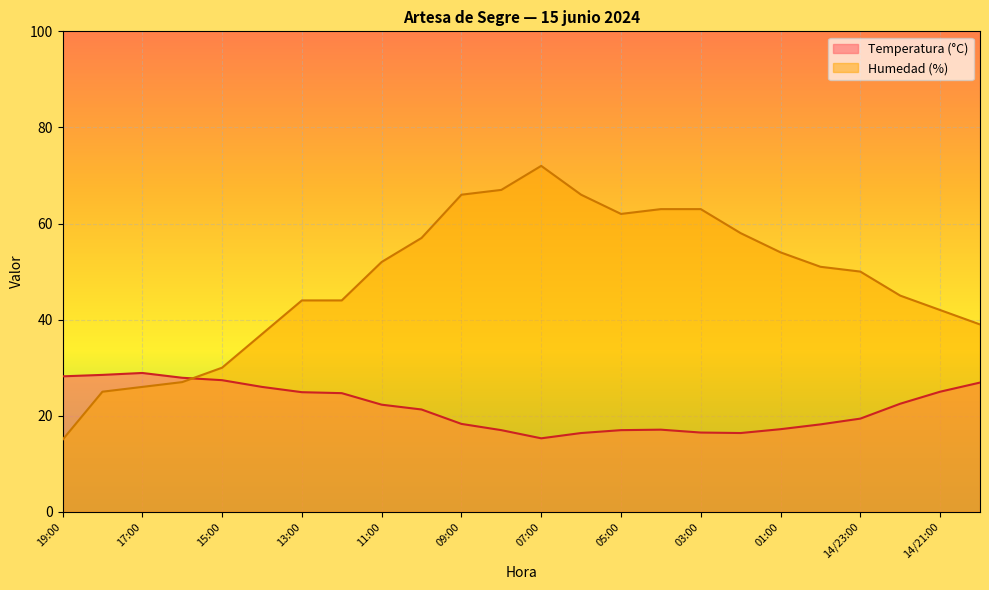

How many intersections are there between Temperatura (°C) and Humedad (%)?

1